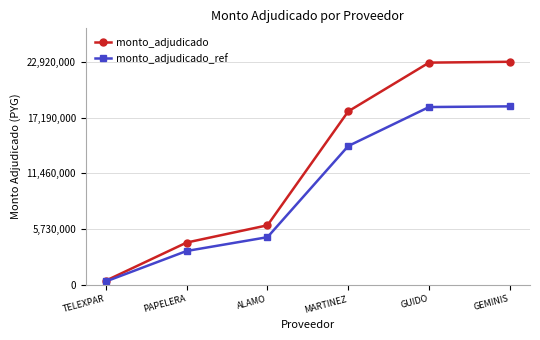

Is it true that monto_adjudicado_ref equals 10210411.4 at GEMINIS?

False